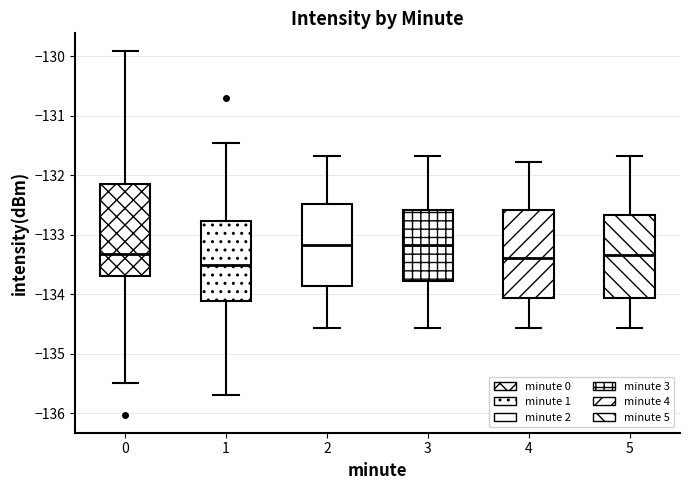

Reading left to right, read every box against the y-axis: the position of its median line, the range the box covers, and the ends of its whiskers. The values are not printed on the chart, so give them approximately, as read against the axis.

0: median -133.3, box -133.7 to -132.1, whiskers -135.5 to -129.9
1: median -133.5, box -134.1 to -132.8, whiskers -135.7 to -131.4
2: median -133.2, box -133.9 to -132.5, whiskers -134.6 to -131.7
3: median -133.2, box -133.8 to -132.6, whiskers -134.6 to -131.7
4: median -133.4, box -134.1 to -132.6, whiskers -134.6 to -131.8
5: median -133.3, box -134.1 to -132.7, whiskers -134.6 to -131.7